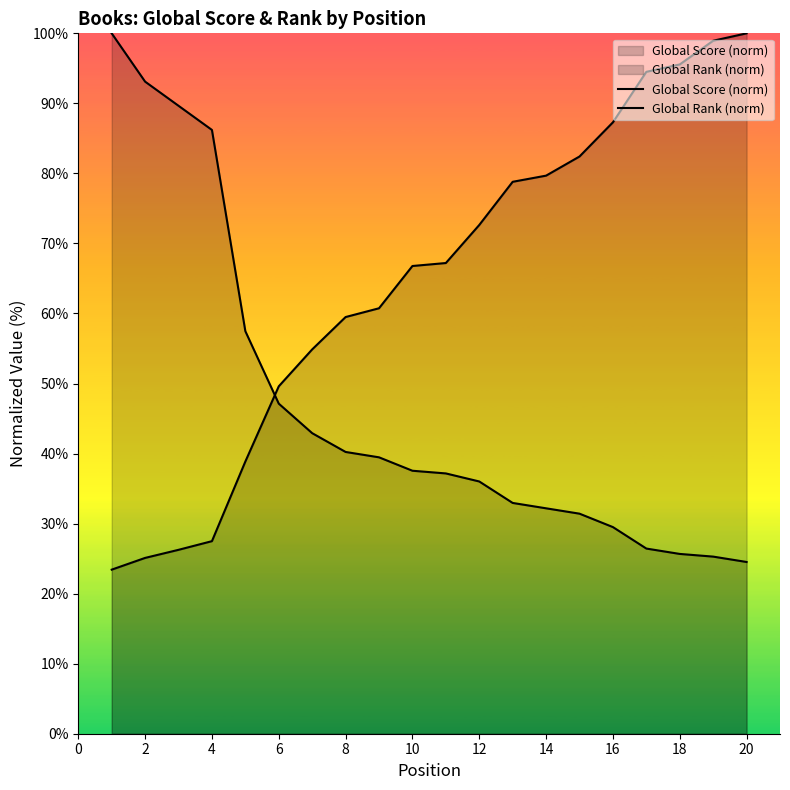

How many values in the Global Rank (norm) series exceed 67?

10